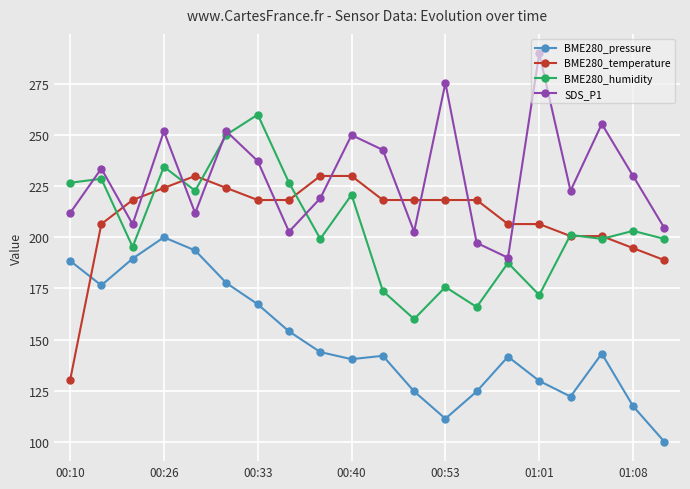

True or false: BME280_humidity has more than 0 points higher than both neighbors.

True